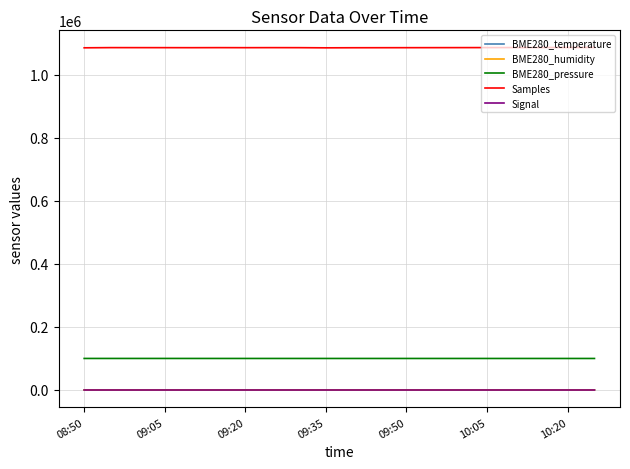

What is the greatest value displayed?

1087400.0